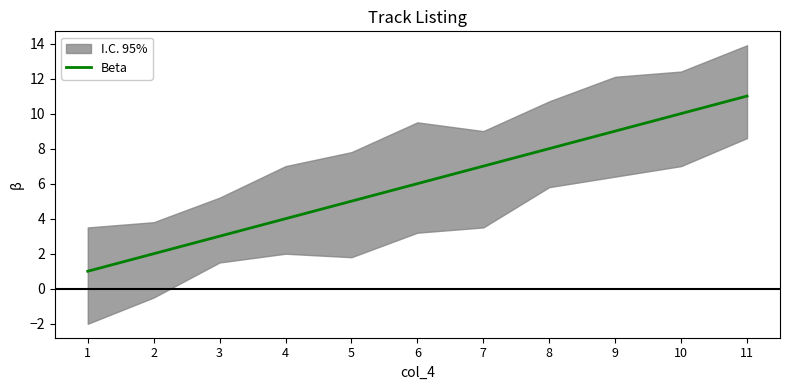

The Beta series shows 4 at 3. True or false?

False